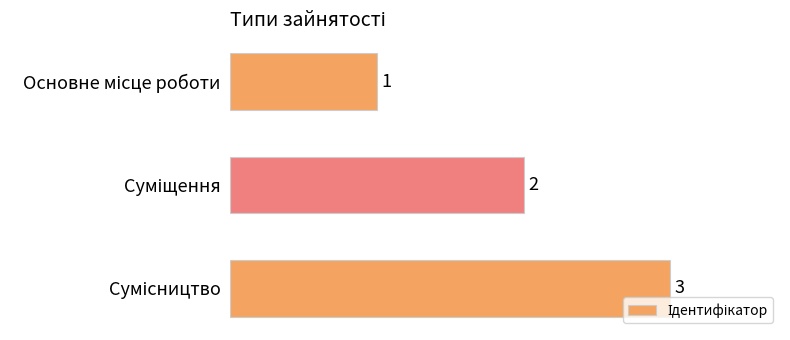

What is the sum of all values?

6